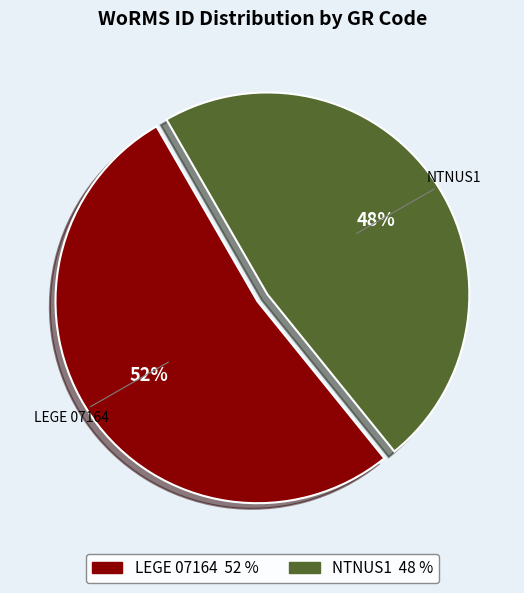

To the nearest percent, what is the combined percentage of LEGE 07164 and NTNUS1?

100%